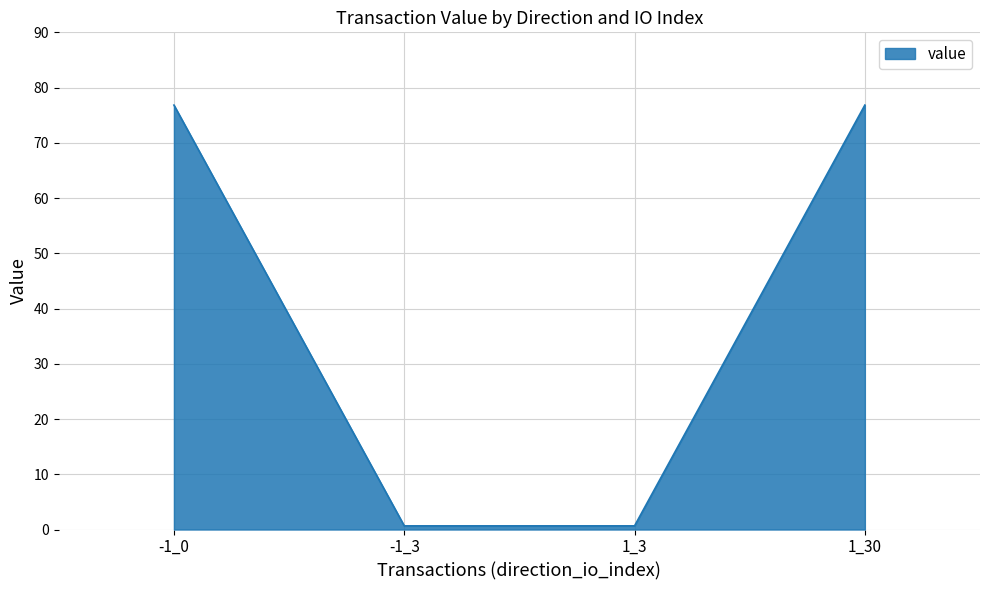

What is the greatest value displayed?

76.8